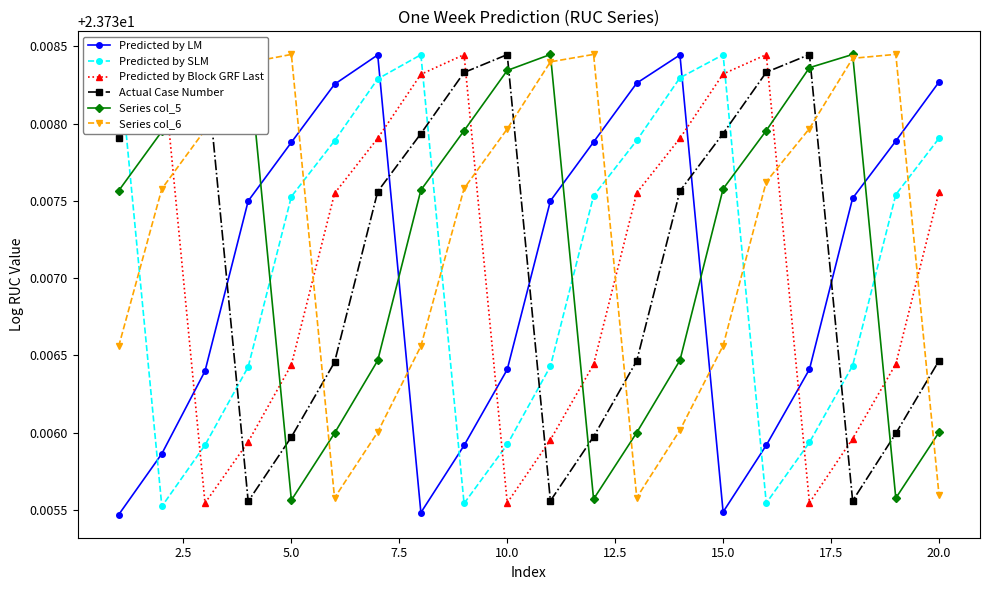

Count the Series col_6 values in the range 23 to 24.

20